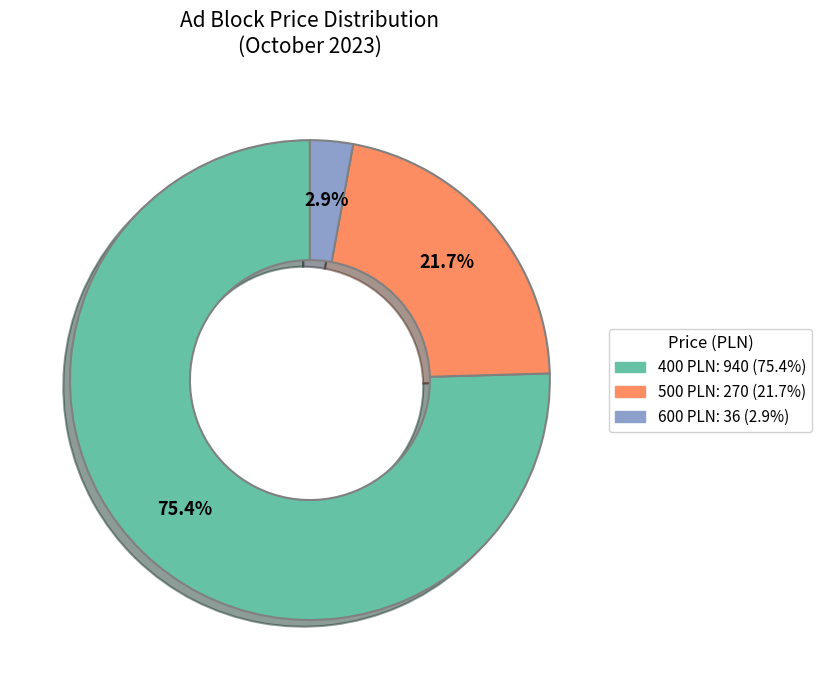

How much of the chart is everything except 400?

24.6%